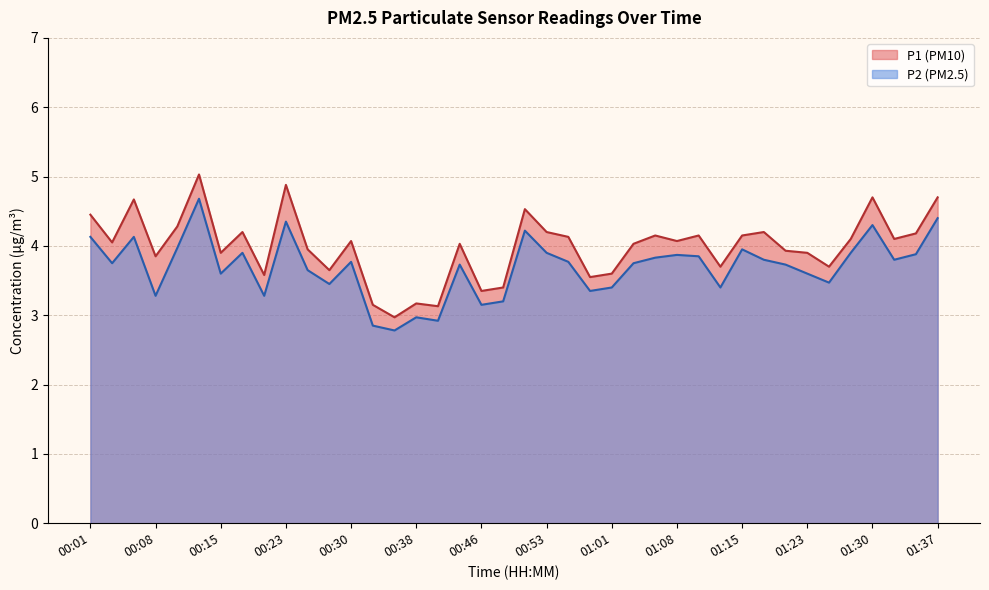

Between 01:25 and 01:37, which is larger?

01:37